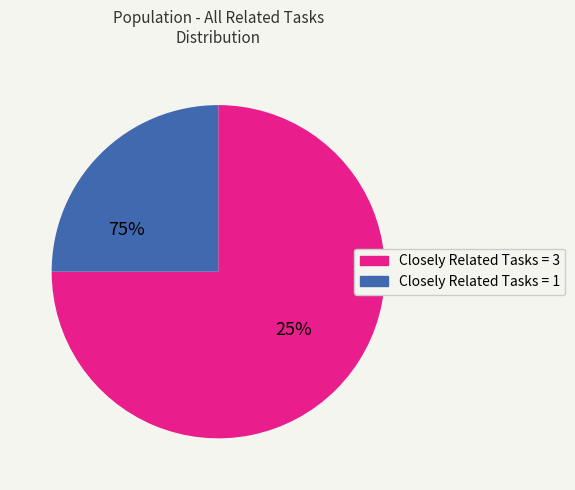

What is the change in value from Closely Related Tasks = 3 to Closely Related Tasks = 1?

-2